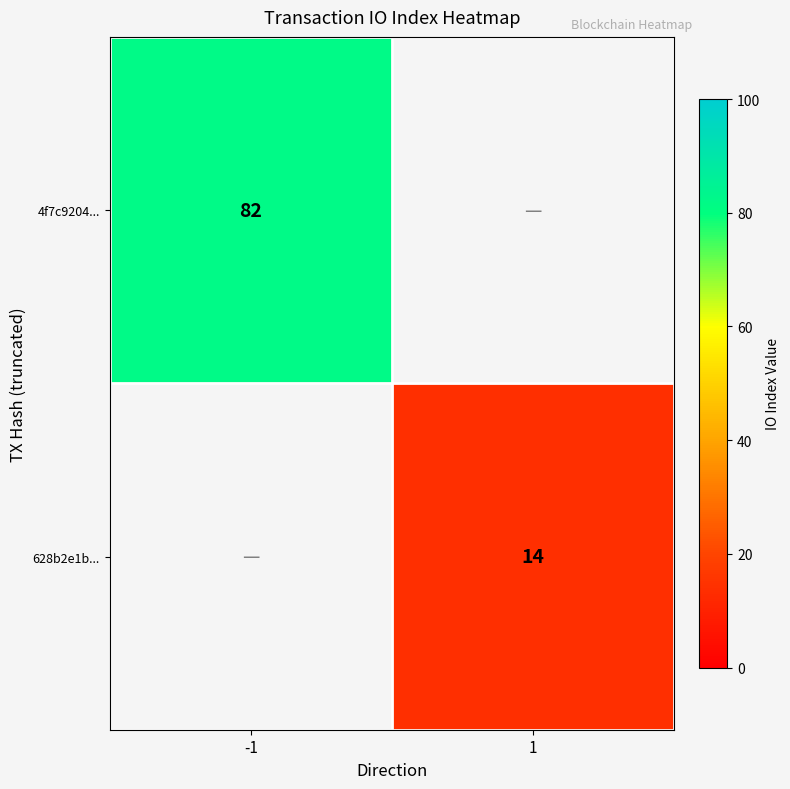

The value of 4f7c9204... at -1 is 111. True or false?

False